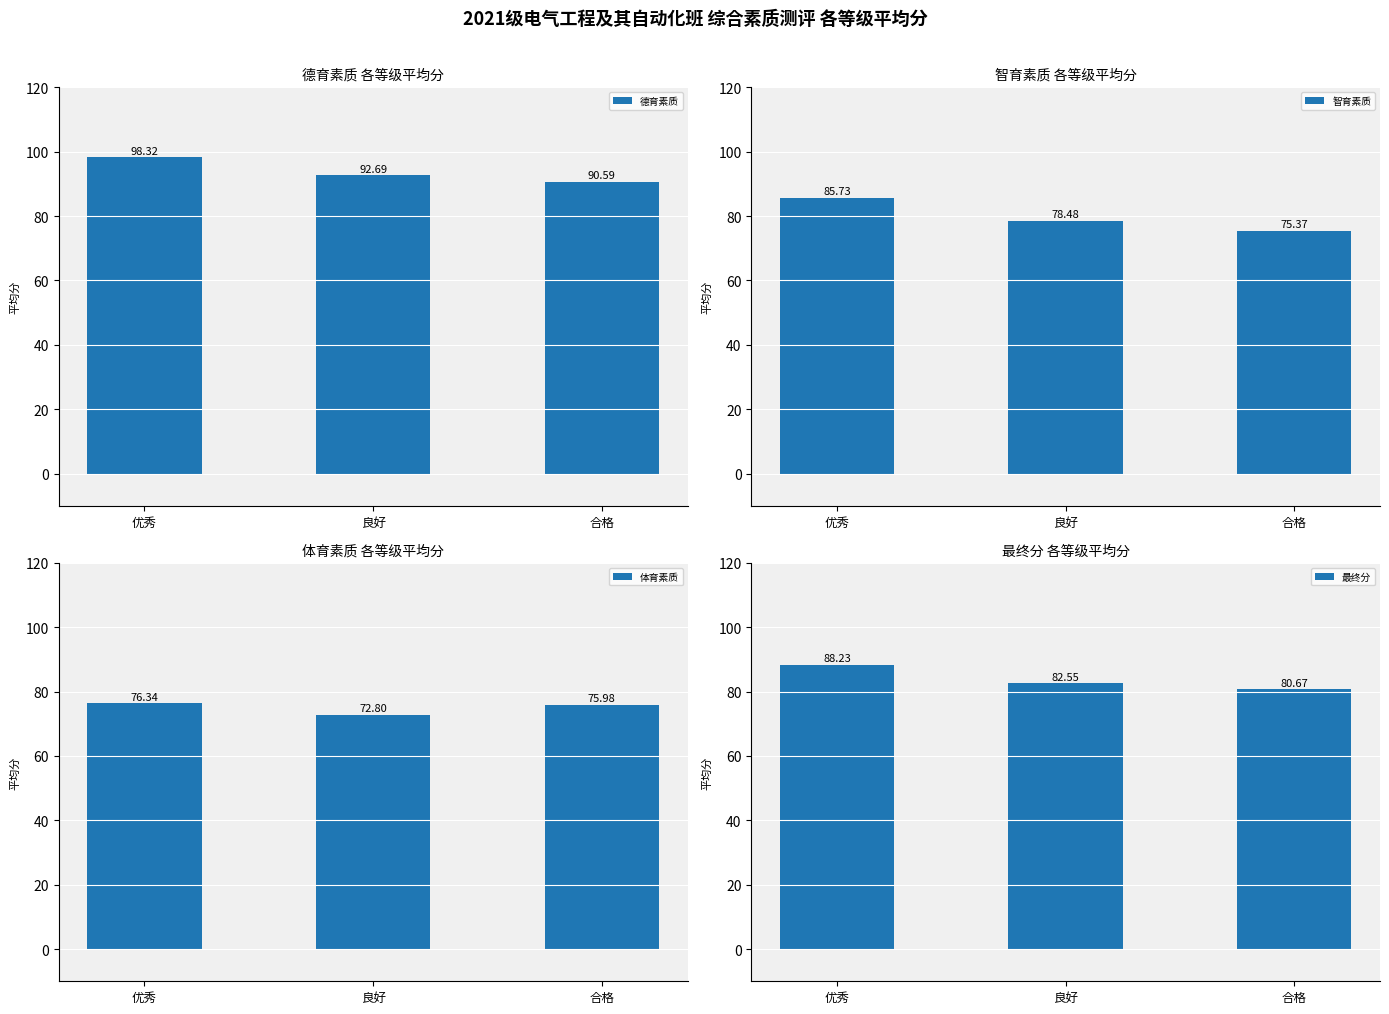

What is the approximate value of 最终分 at 合格?

80.7